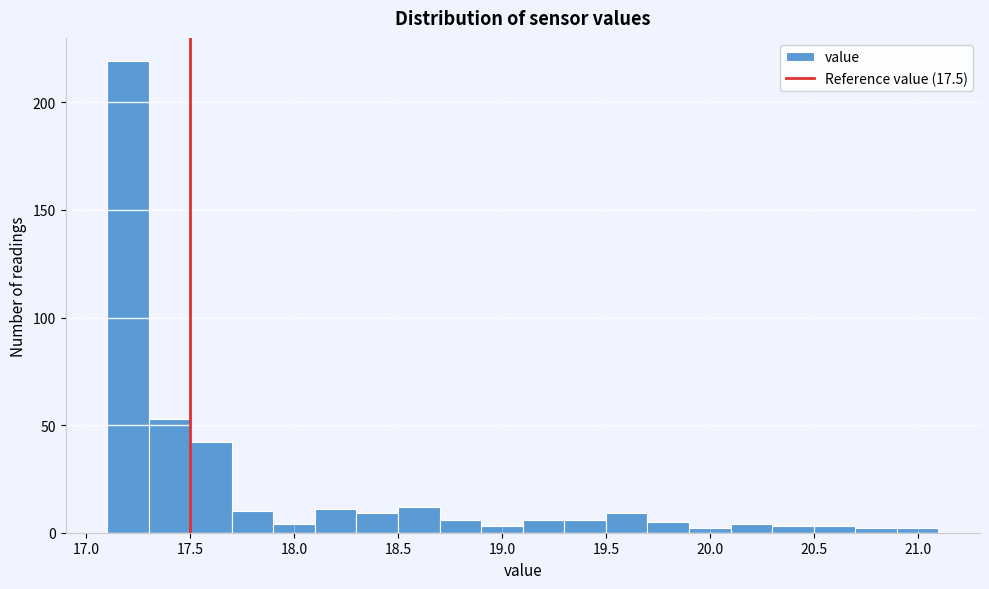

Reading left to right, transcribe this chart: for each bar, give the range it covers on the x-axis and its height. The values are not printed on the chart, so give them approximately, as read against the axis.

17.1 to 17.3: 220
17.3 to 17.5: 55
17.5 to 17.7: 40
17.7 to 17.9: 10
17.9 to 18.1: under 5
18.1 to 18.3: 10
18.3 to 18.5: 10
18.5 to 18.7: 10
18.7 to 18.9: 5
18.9 to 19.1: under 5
19.1 to 19.3: 5
19.3 to 19.5: 5
19.5 to 19.7: 10
19.7 to 19.9: 5
19.9 to 20.1: under 5
20.1 to 20.3: under 5
20.3 to 20.5: under 5
20.5 to 20.7: under 5
20.7 to 20.9: under 5
20.9 to 21.1: under 5